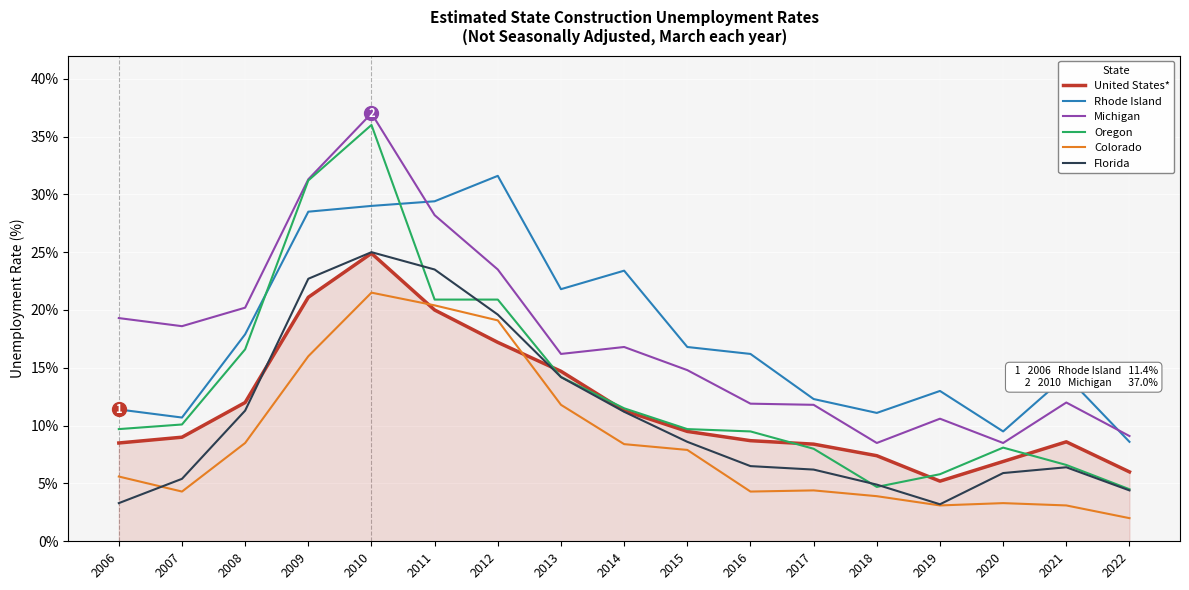

What is the lowest value of the Oregon series?

4.5